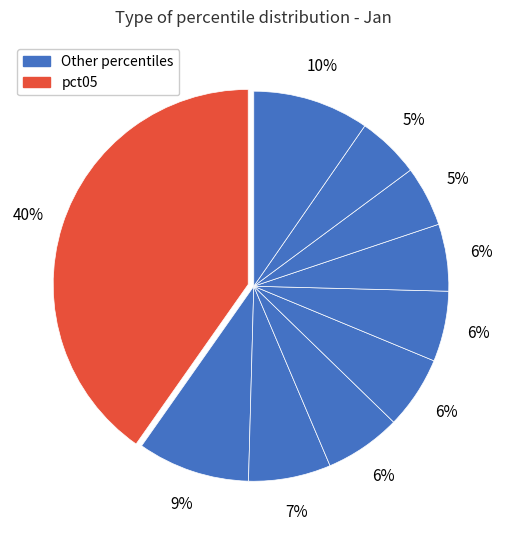

How many segments does this pie chart have?

10